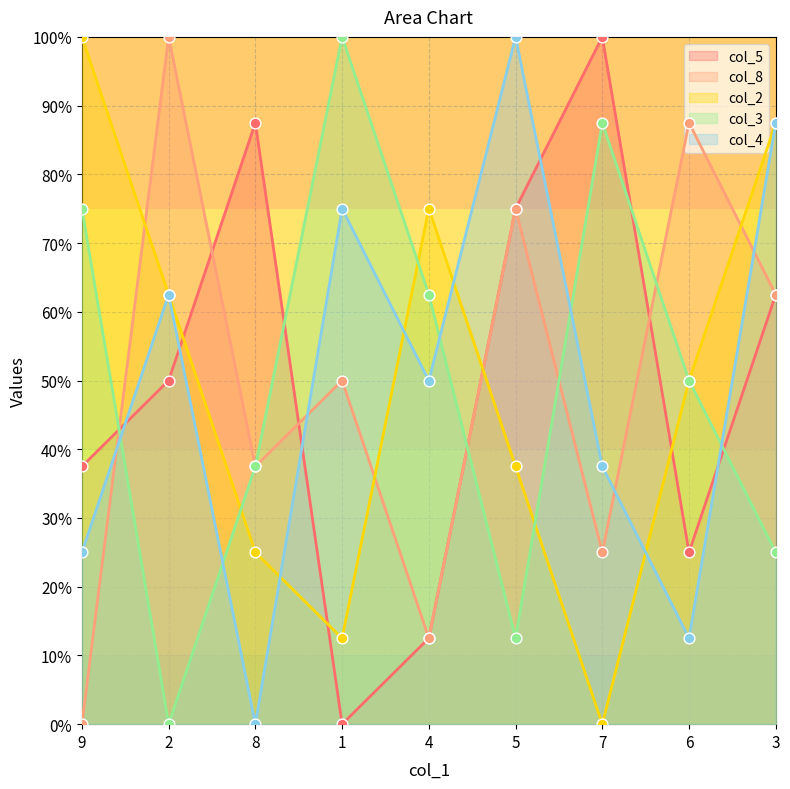

Which series has the largest total across all categories?

col_5